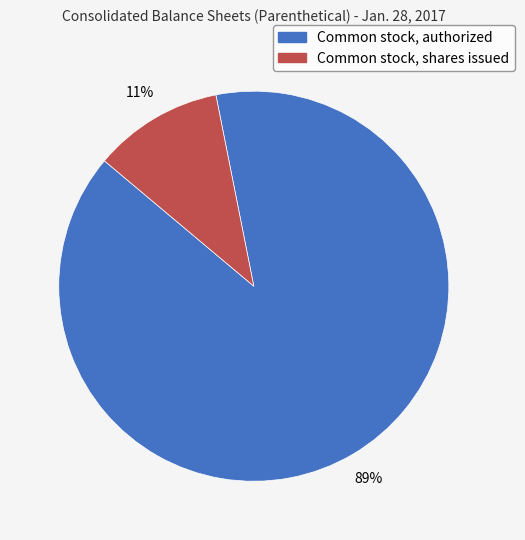

Which category has the smallest portion of the pie?

Common stock, shares issued